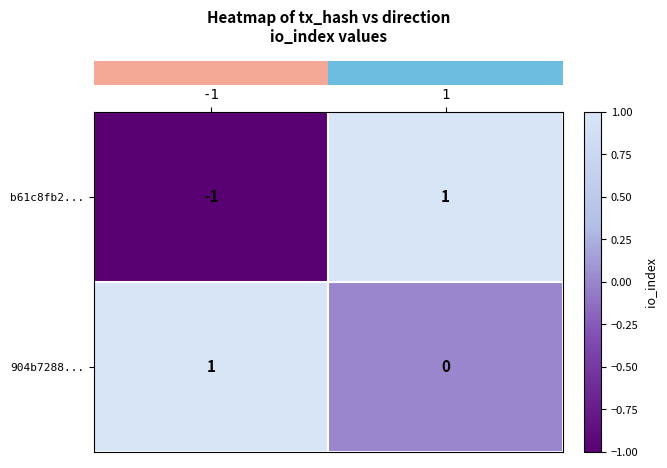

Which series has the largest total across all categories?

904b7288...